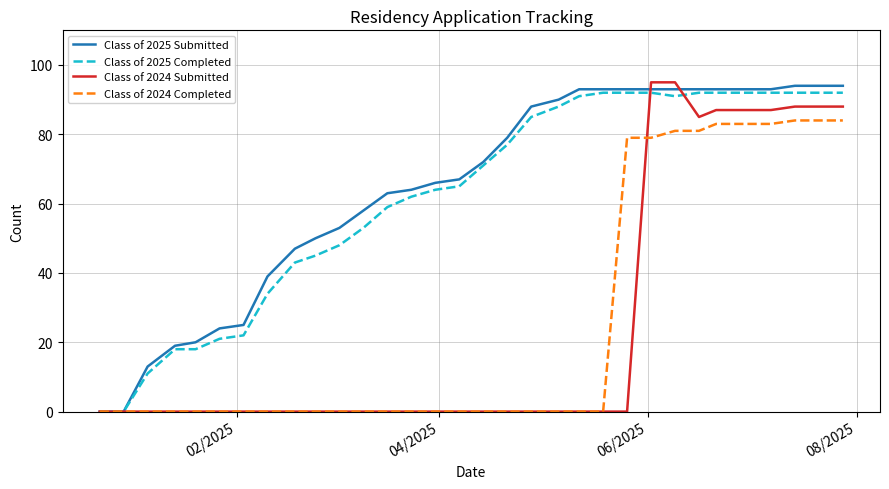

How many lines are shown in the chart?

4